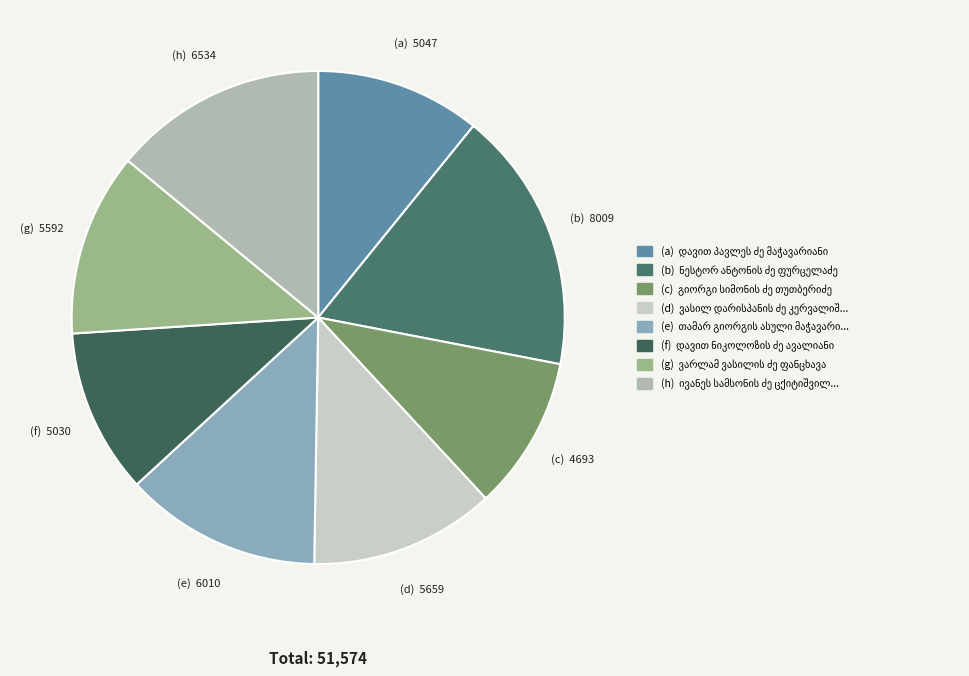

Which category has the biggest portion of the pie?

ნესტორ ანტონის ძე ფურცელაძე